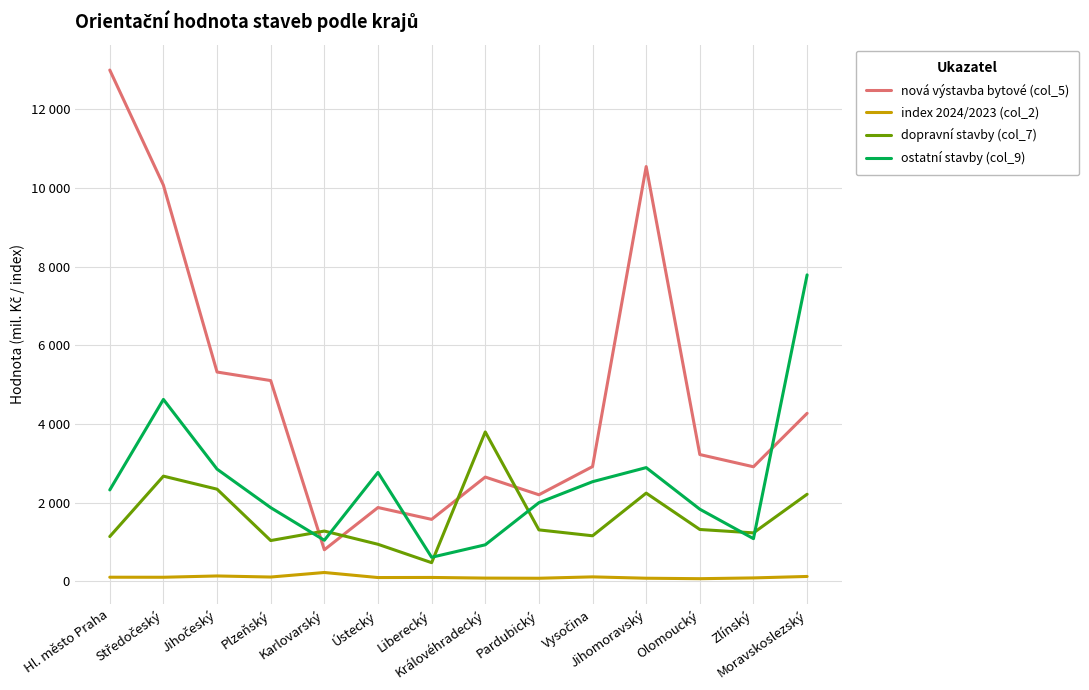

True or false: nová výstavba bytové (col_5) has more than 1 interior local peaks.

True